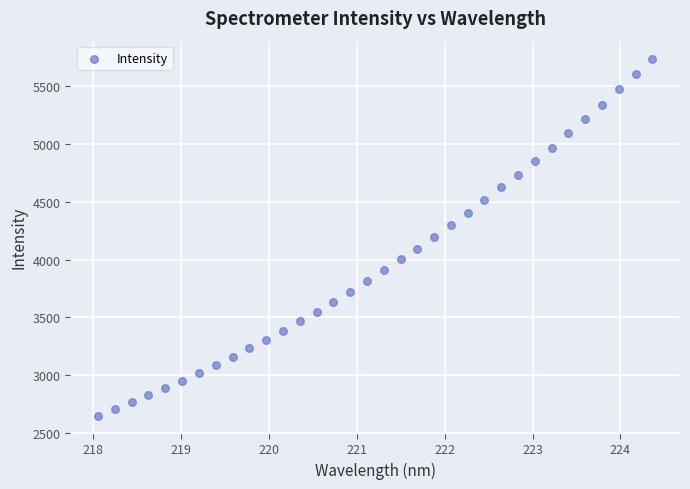

What is the range of Y values (max minus min)?

3085.5